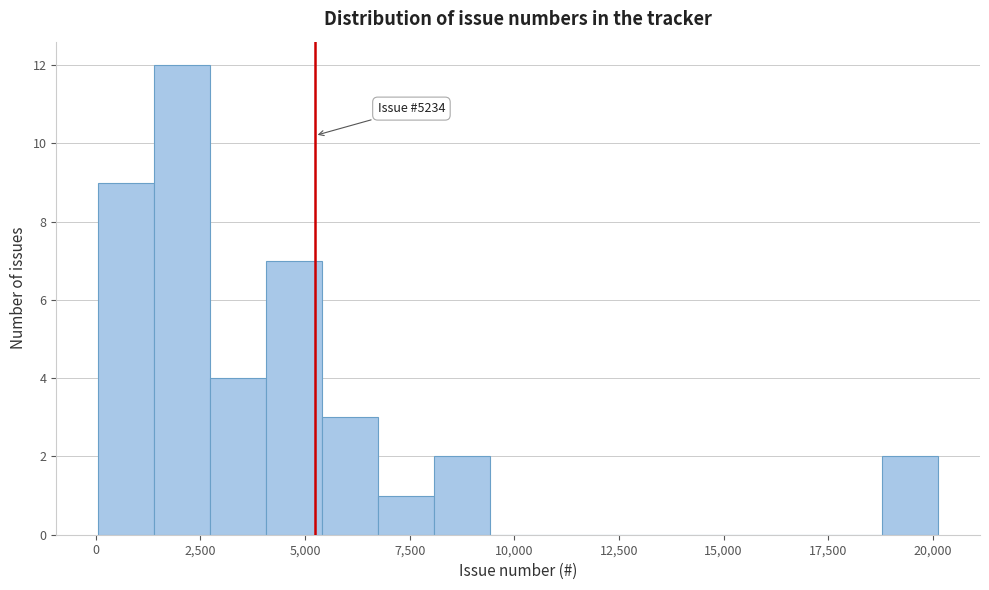

Around what value on the x-axis is the tallest bar? Give the approximate position of its centre, as read against the axis.

2000